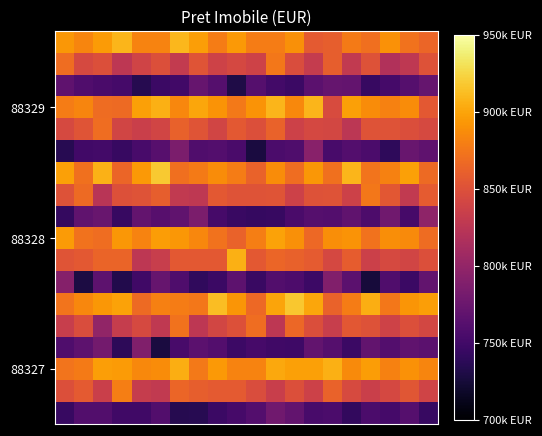

How many data points does each series have?

20